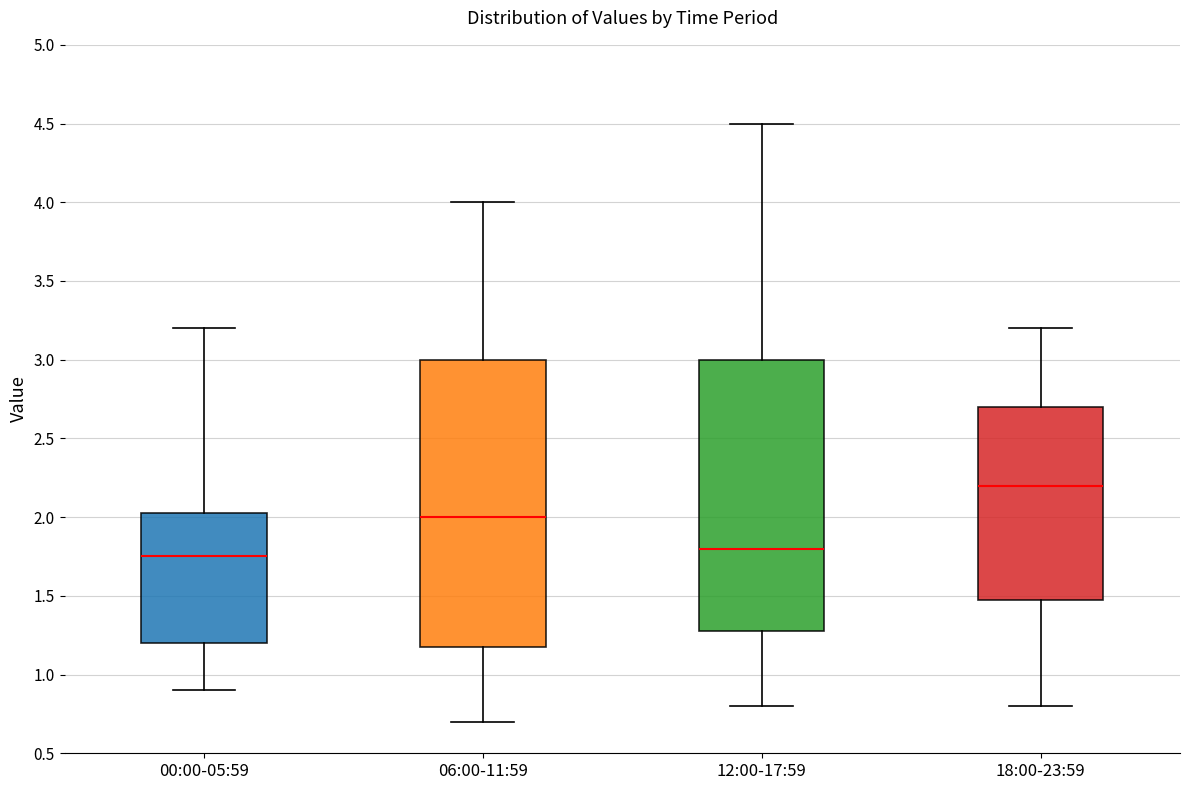

Where does the median line of the box for 18:00-23:59 sit on the y-axis? The values are not printed on the chart, so give them approximately, as read against the axis.

2.20